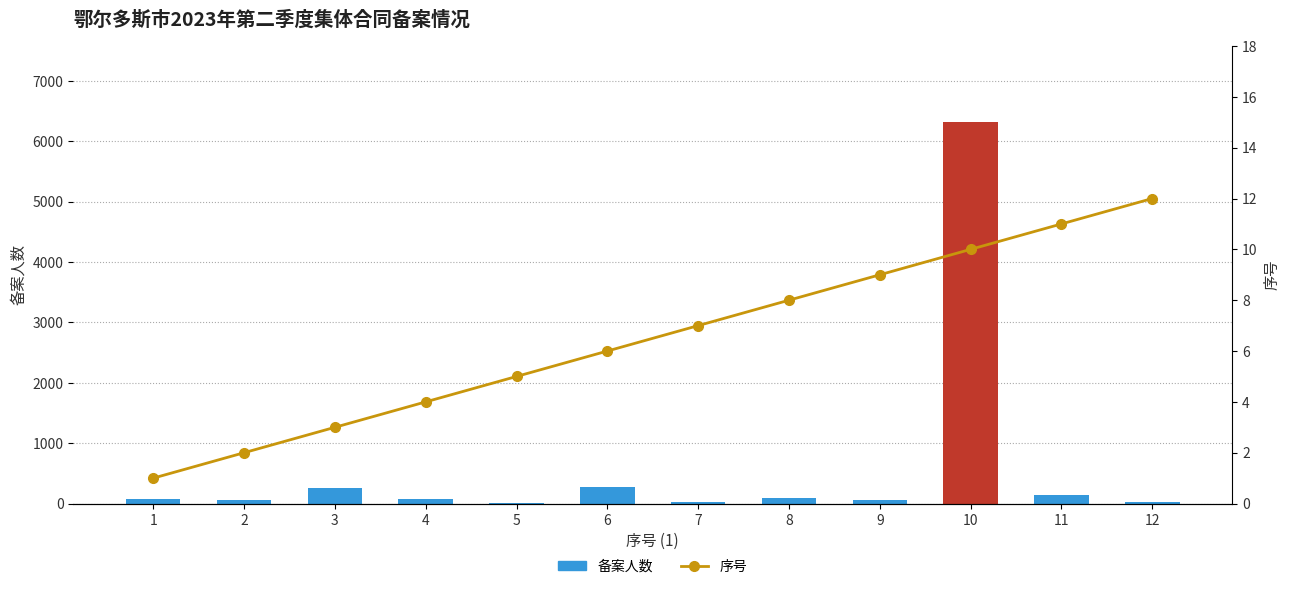

What value does the 序号 series have at 9?

9